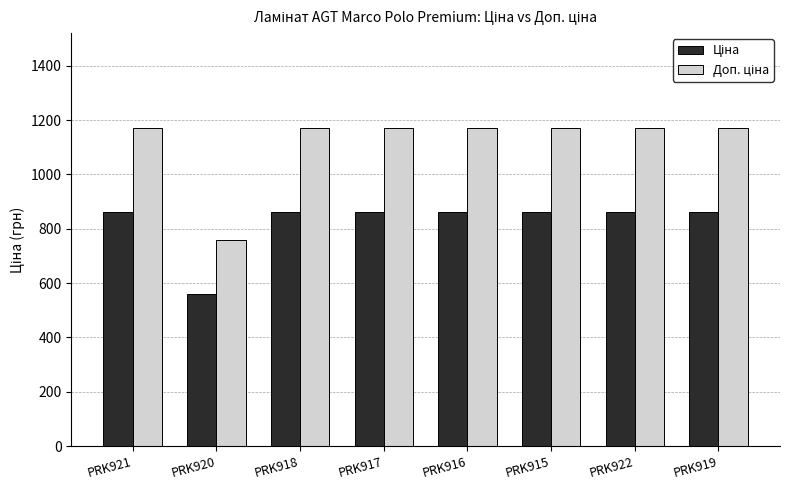

How many bars are there in each group?

2